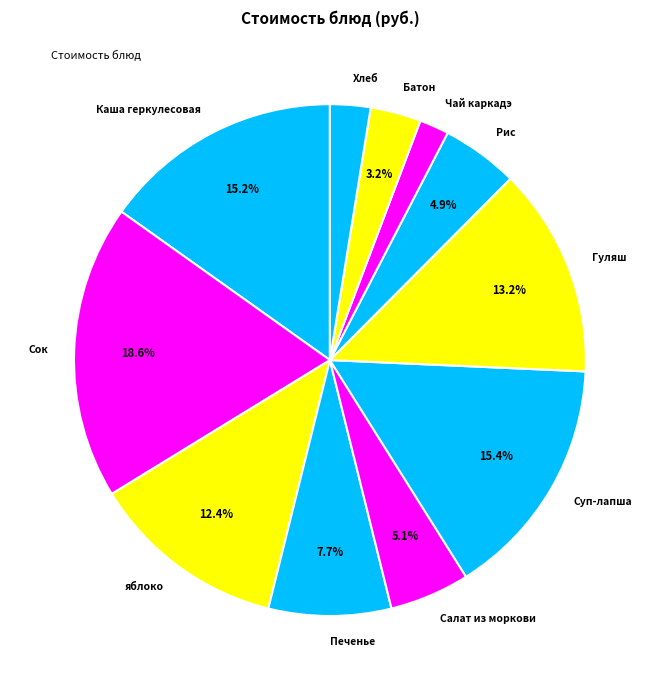

Which has a higher value, Каша геркулесовая or Печенье?

Каша геркулесовая